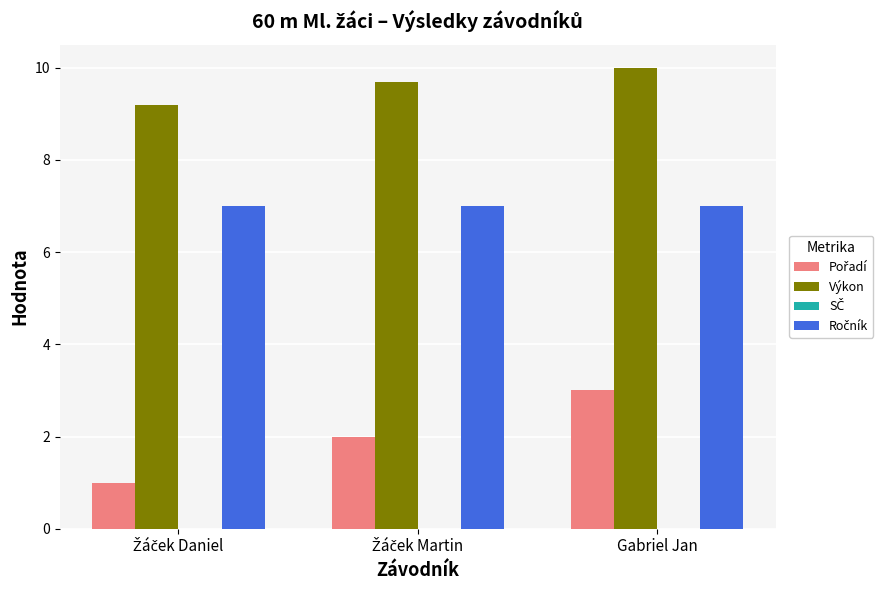

What is the spread (max minus min) of values at Gabriel Jan?

7.0